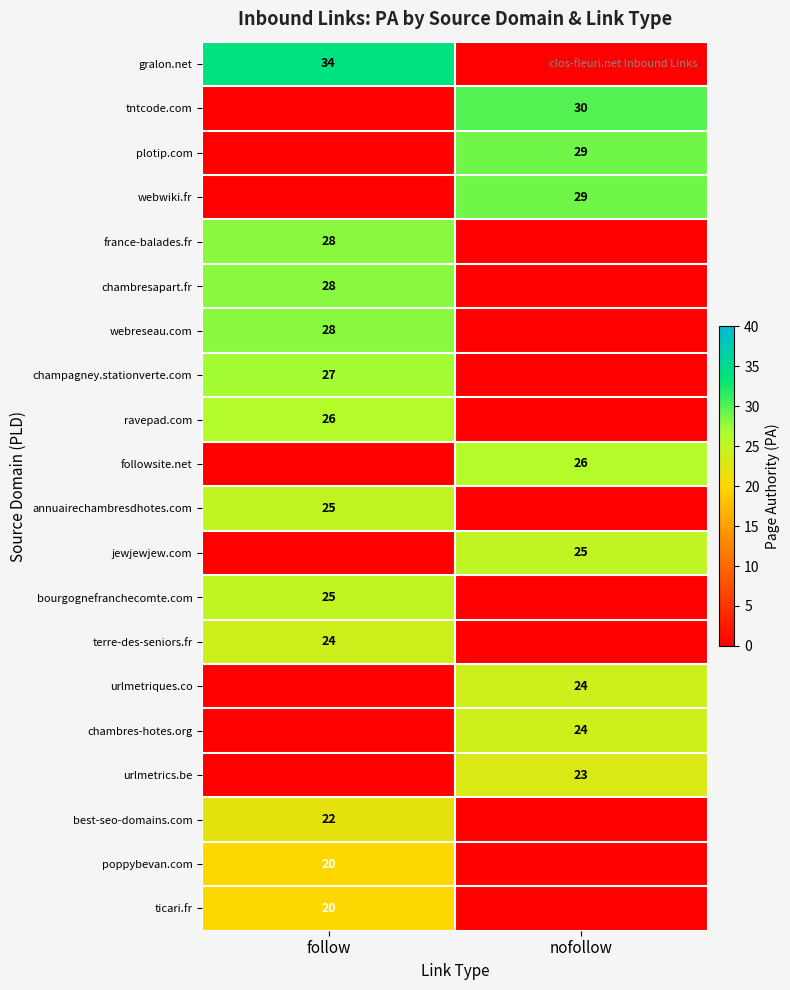

At which category does the chart reach its minimum across all series?

nofollow